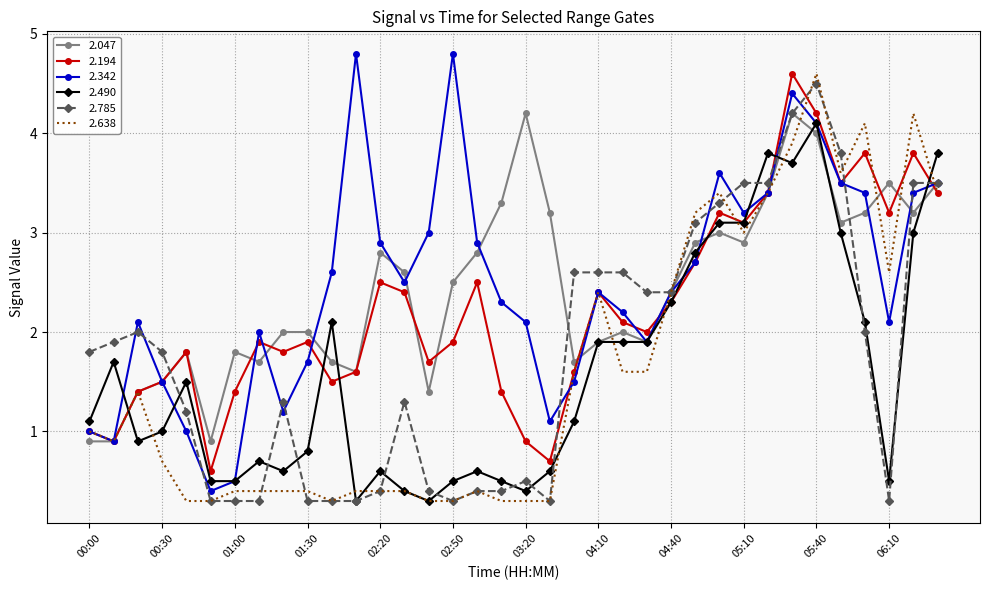

What is the greatest value displayed?

4.8